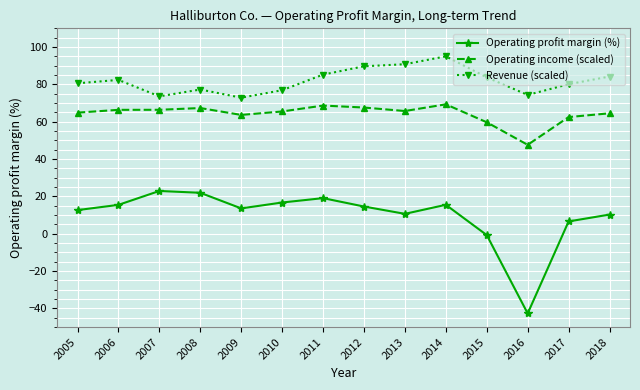

Which series has the widest spread of values?

Operating profit margin (%)